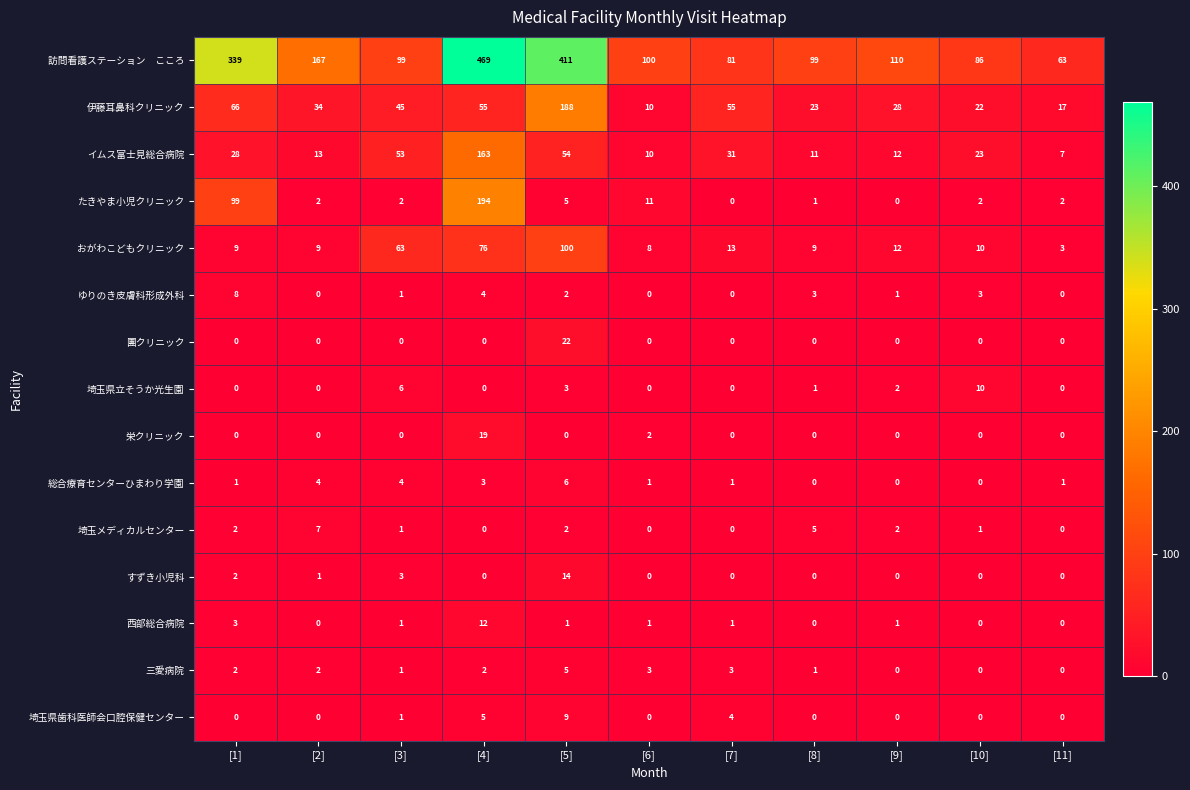

The value of イムス富士見総合病院 at [5] is 34. True or false?

False